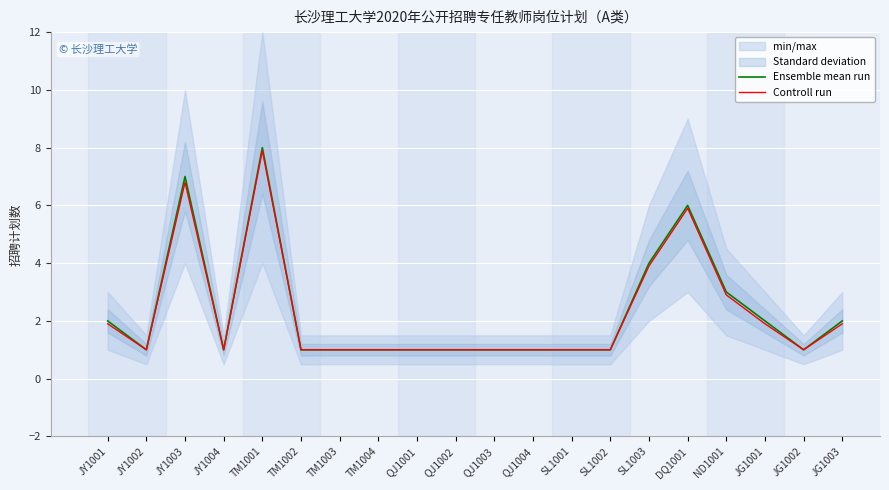

In Ensemble mean run, how many points are lower than both neighbors (excluding endpoints)?

3